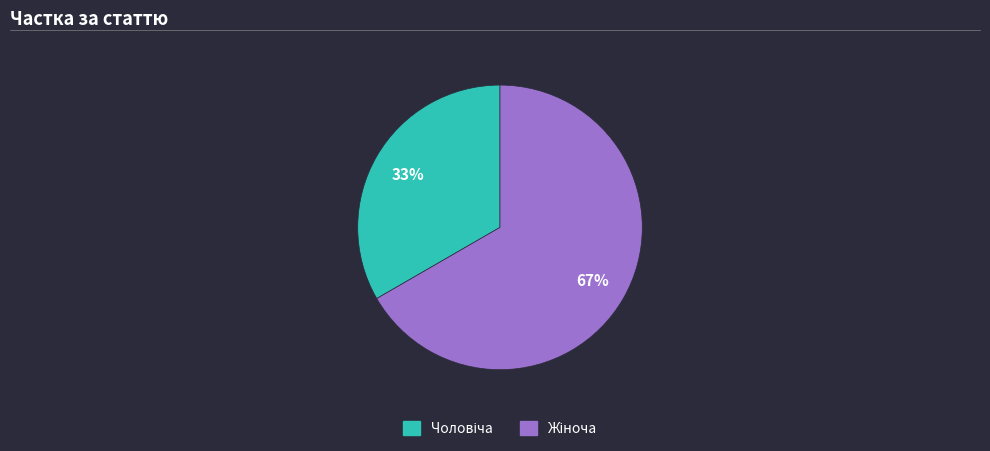

How many segments does this pie chart have?

2